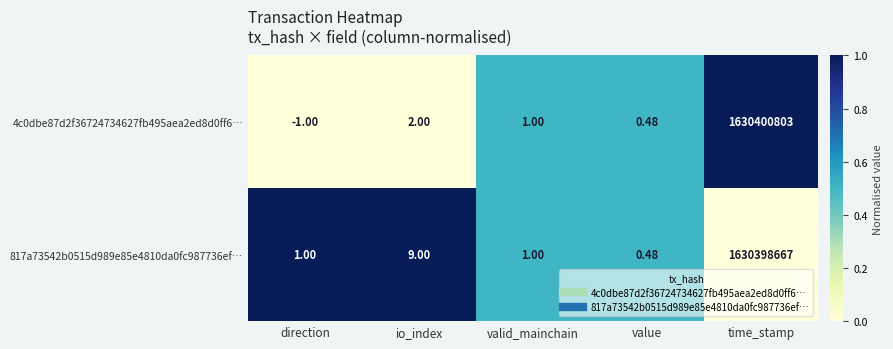

Is the value of 817a73542b0515d989e85e4810da0fc987736ef… at io_index greater than the value of 4c0dbe87d2f36724734627fb495aea2ed8d0ff6… at valid_mainchain?

Yes